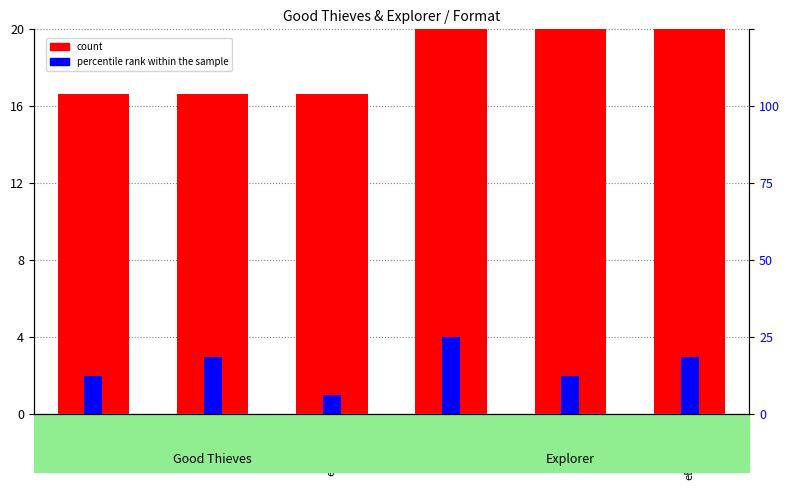

Which has a higher value, eBook-Exp or TP-Exp?

eBook-Exp